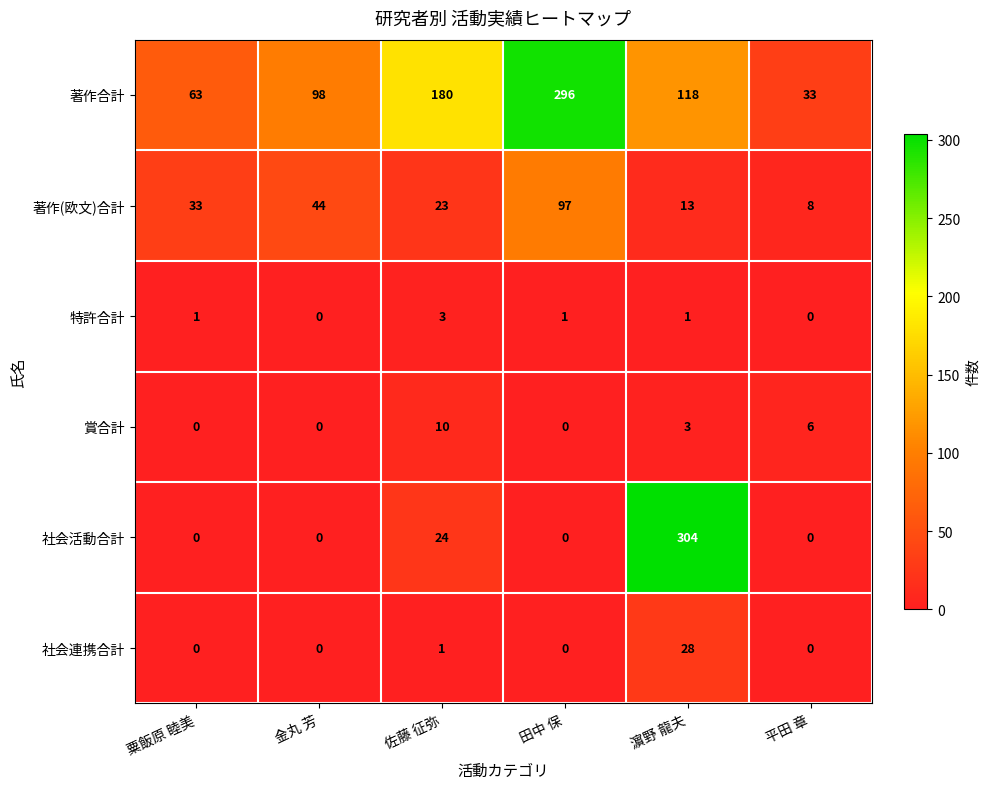

Which category has the highest value in the 賞合計 series?

佐藤 征弥